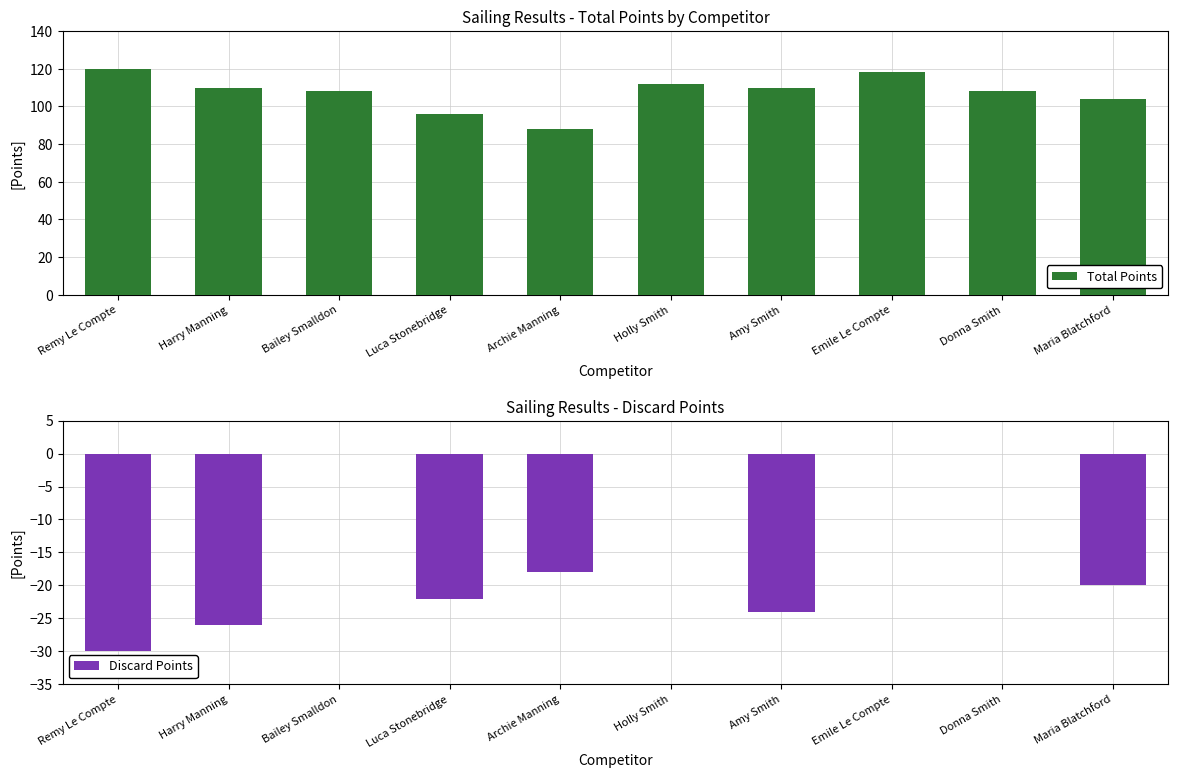

Between Donna Smith and Maria Blatchford, which is larger?

Donna Smith